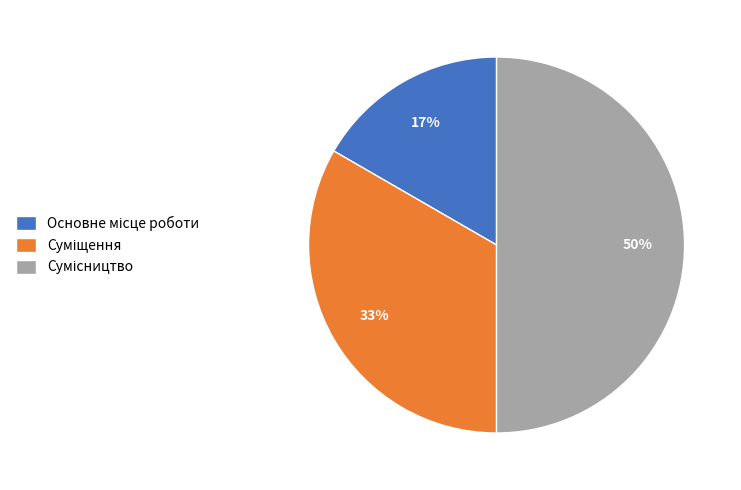

To the nearest percent, what is the difference between the largest and smallest slice percentages?

33%